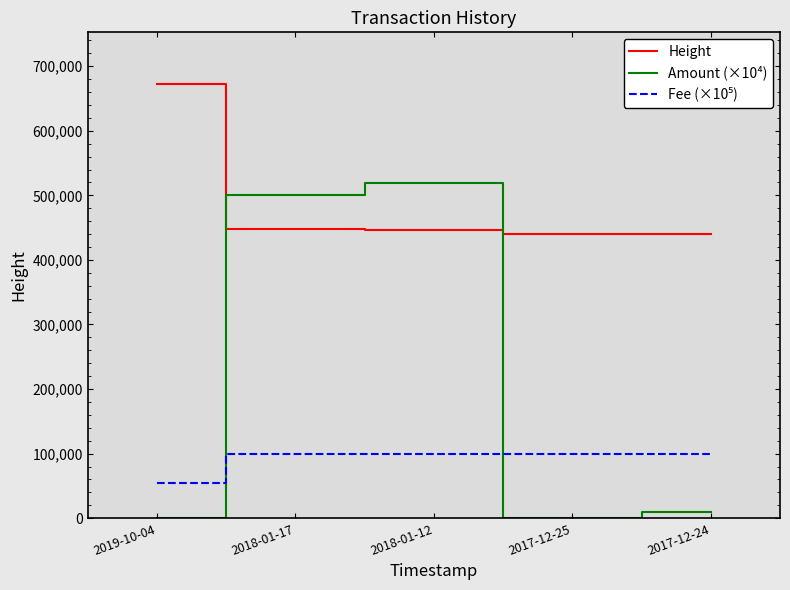

At how many categories does at least one series exceed 185168?

5